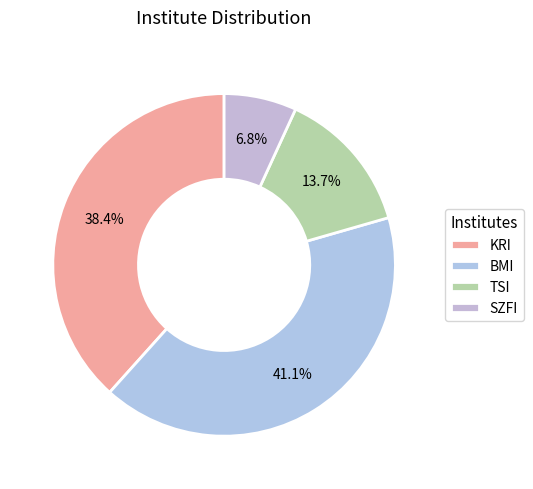

Is there a majority slice in this chart?

No